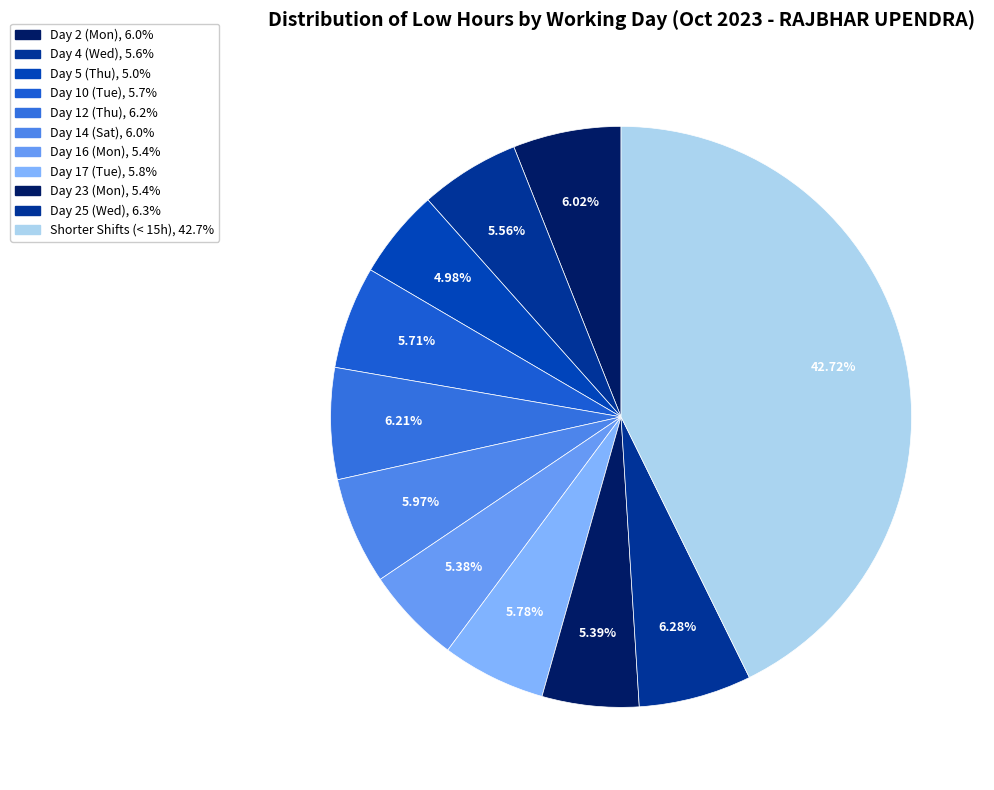

How many segments does this pie chart have?

11